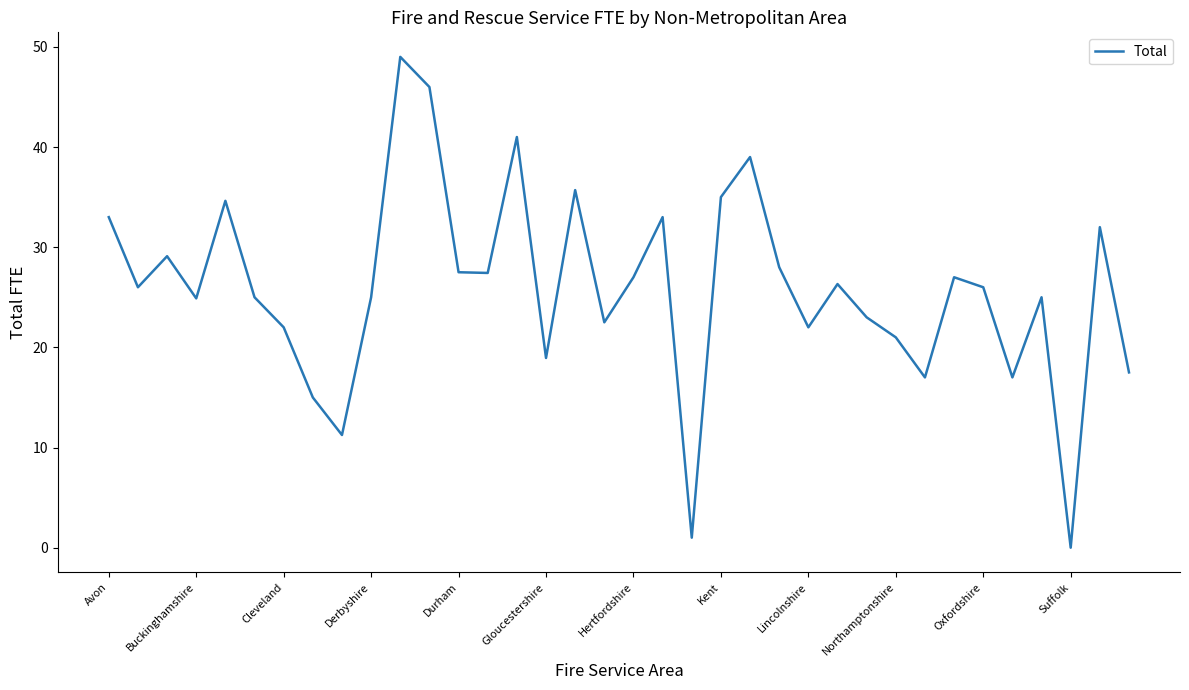

How many lines are shown in the chart?

1